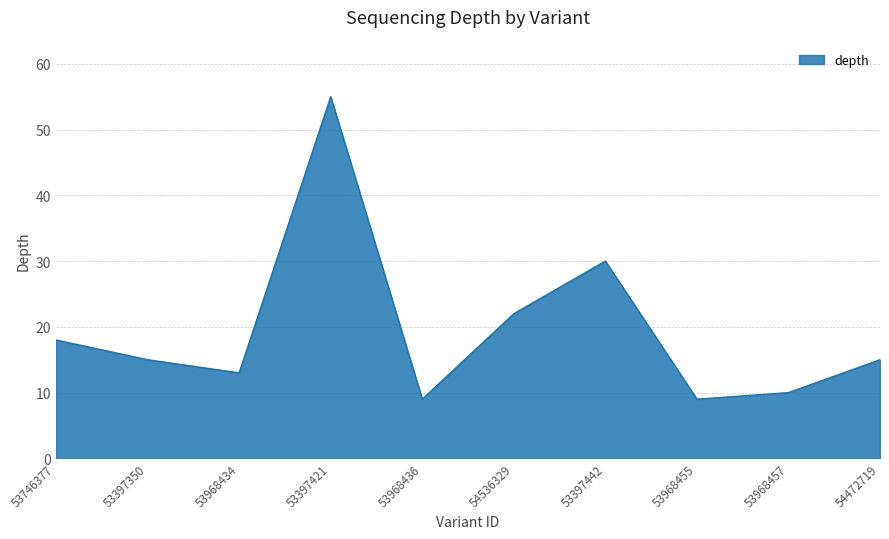

Where is the first local minimum?

53968434